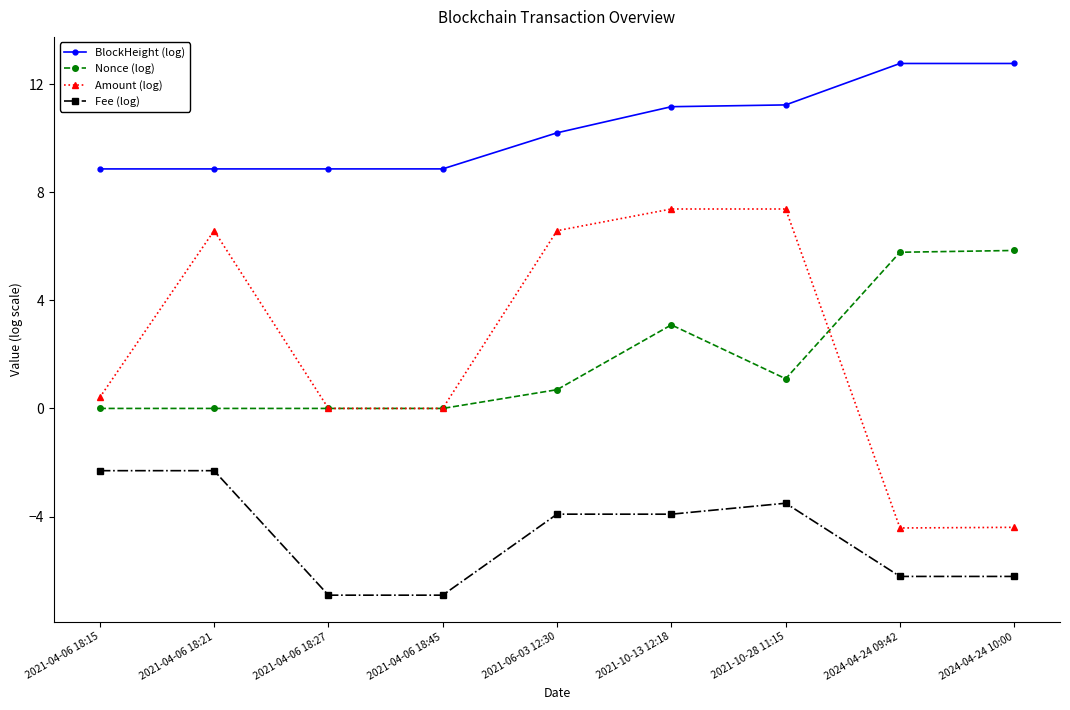

True or false: BlockHeight (log) and Nonce (log) cross at least once.

False